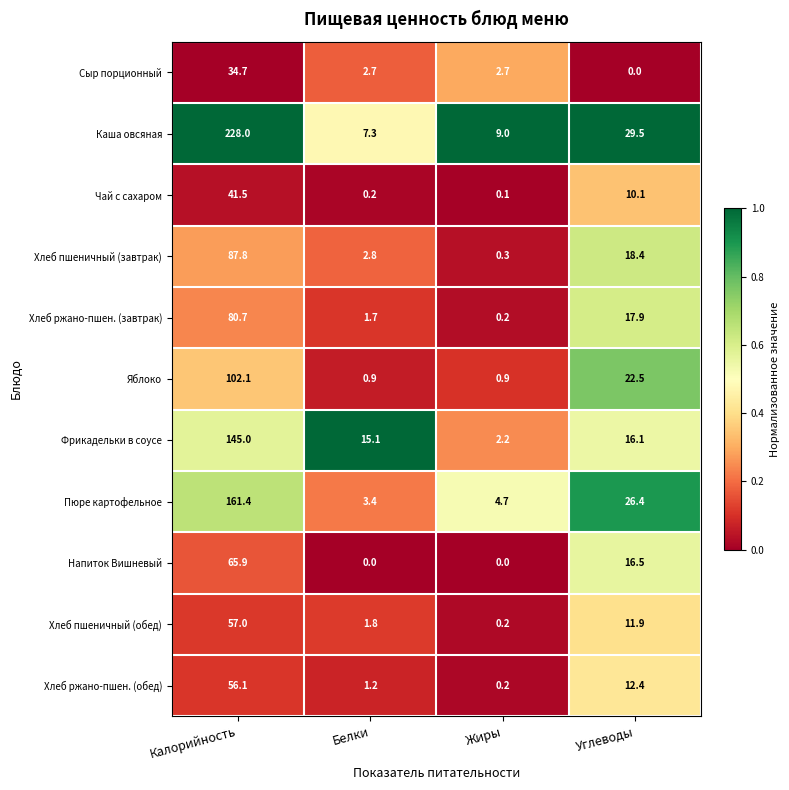

At Калорийность, list the series in order from smallest to largest.

Сыр порционный, Чай с сахаром, Хлеб ржано-пшен. (обед), Хлеб пшеничный (обед), Напиток Вишневый, Хлеб ржано-пшен. (завтрак), Хлеб пшеничный (завтрак), Яблоко, Фрикадельки в соусе, Пюре картофельное, Каша овсяная